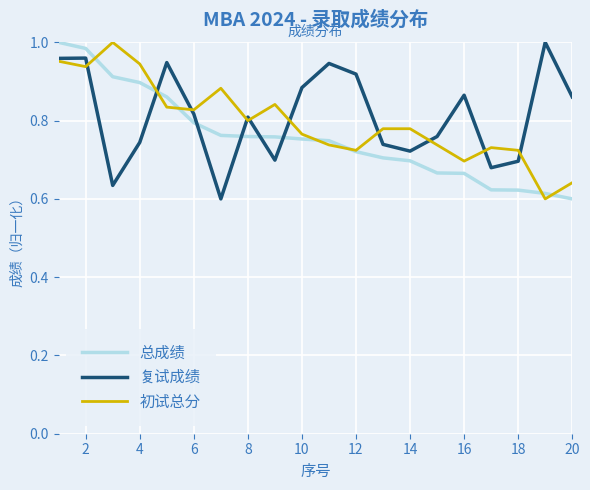

Which series ends up on top after the final intersection of 复试成绩 and 总成绩?

复试成绩